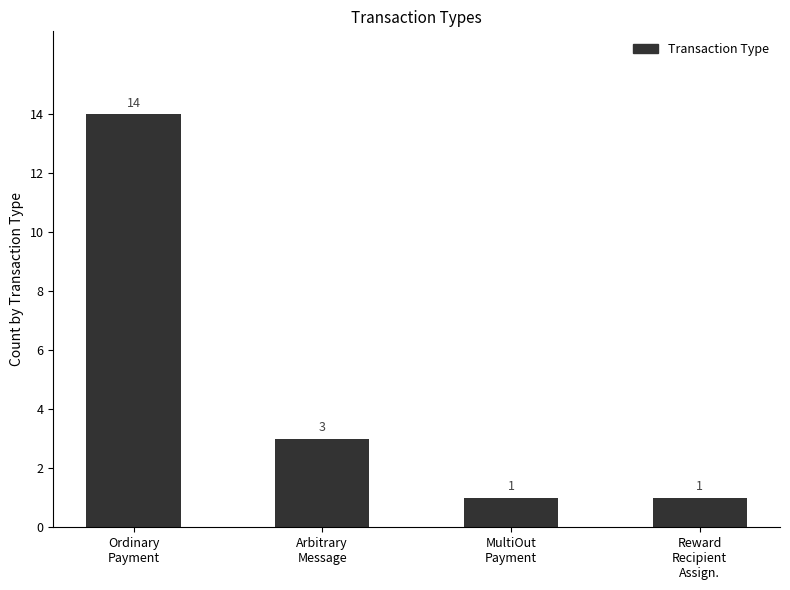

Are the bars grouped side by side (vs. stacked)?

No